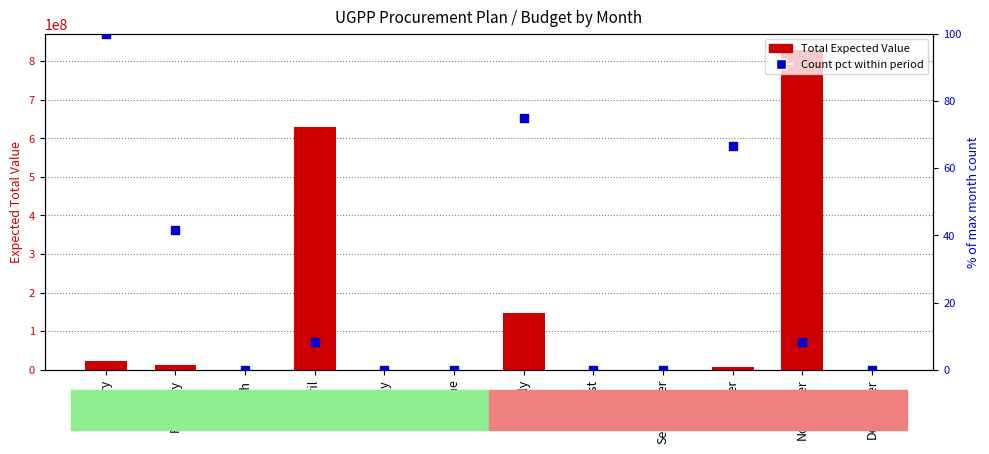

Which series reaches the maximum Y coordinate?

Total Expected Value